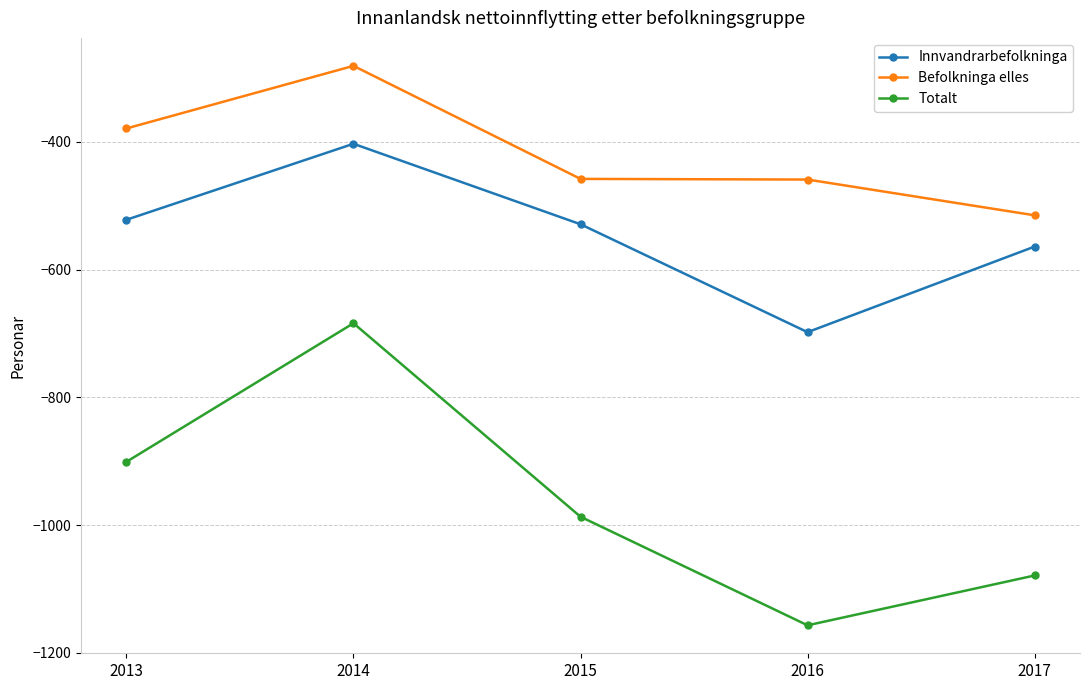

True or false: Totalt and Befolkninga elles intersect in this chart.

False